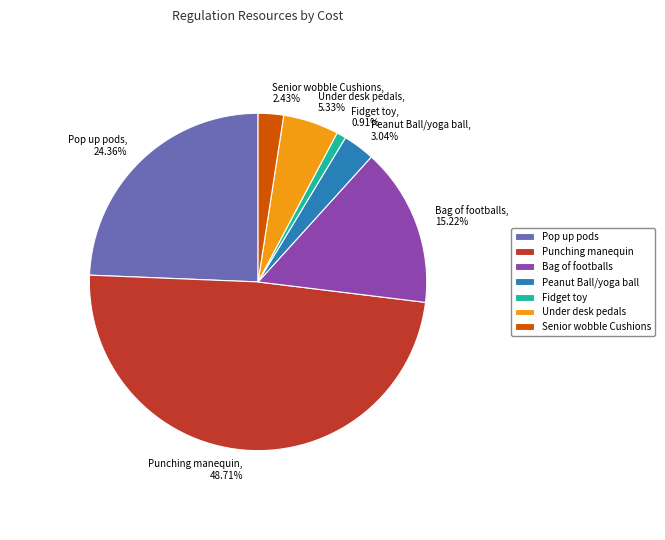

How many slices are in this pie chart?

7